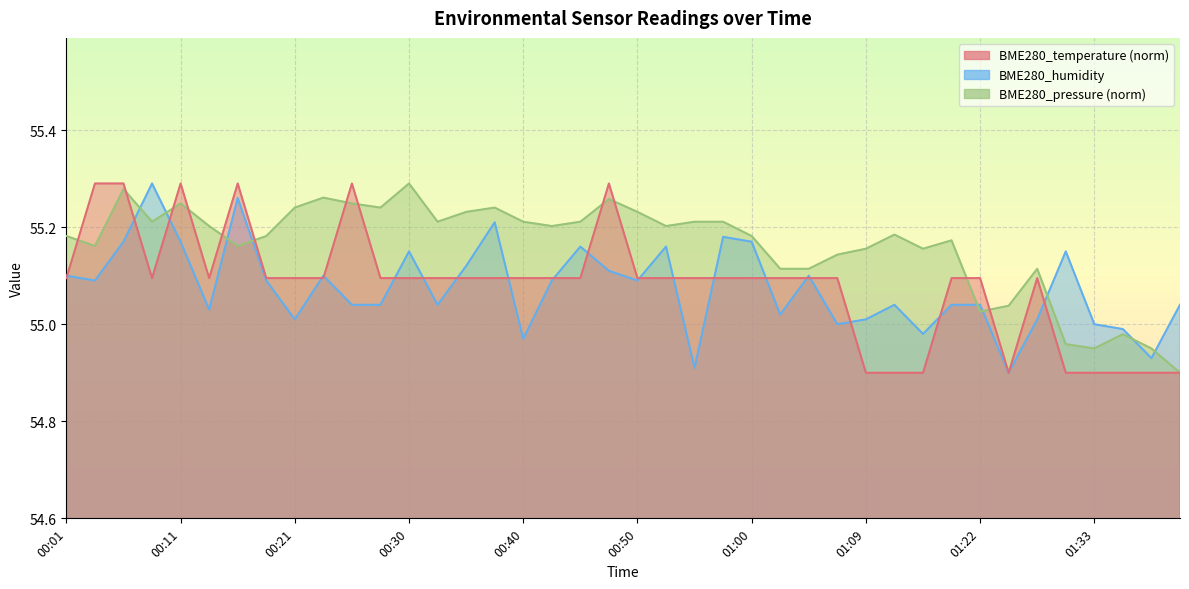

What is the approximate value of BME280_temperature at 00:45?

55.1